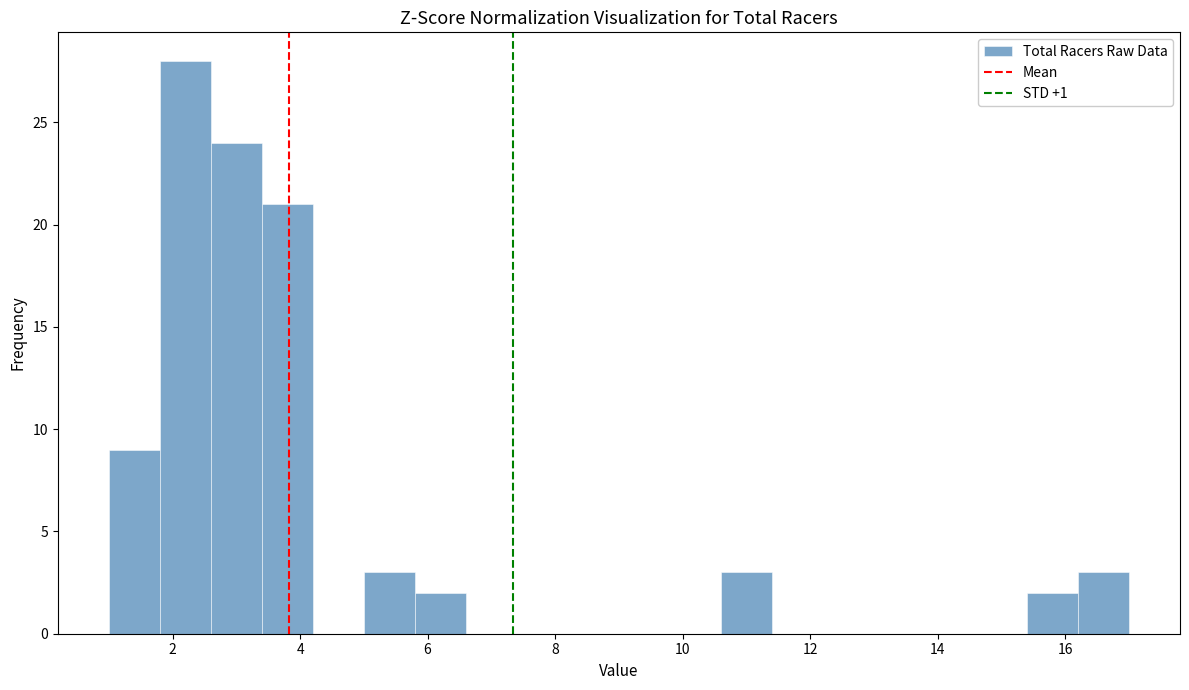

Reading left to right, list every bar in this chart as the range it spans on the x-axis followed by its height. The values are not printed on the chart, so give them approximately, as read against the axis.

1.0 to 1.8: 9
1.8 to 2.6: 28
2.6 to 3.4: 24
3.4 to 4.2: 21
4.2 to 5.0: 0
5.0 to 5.8: 3
5.8 to 6.6: 2
6.6 to 7.4: 0
7.4 to 8.2: 0
8.2 to 9.0: 0
9.0 to 9.8: 0
9.8 to 10.6: 0
10.6 to 11.4: 3
11.4 to 12.2: 0
12.2 to 13.0: 0
13.0 to 13.8: 0
13.8 to 14.6: 0
14.6 to 15.4: 0
15.4 to 16.2: 2
16.2 to 17.0: 3